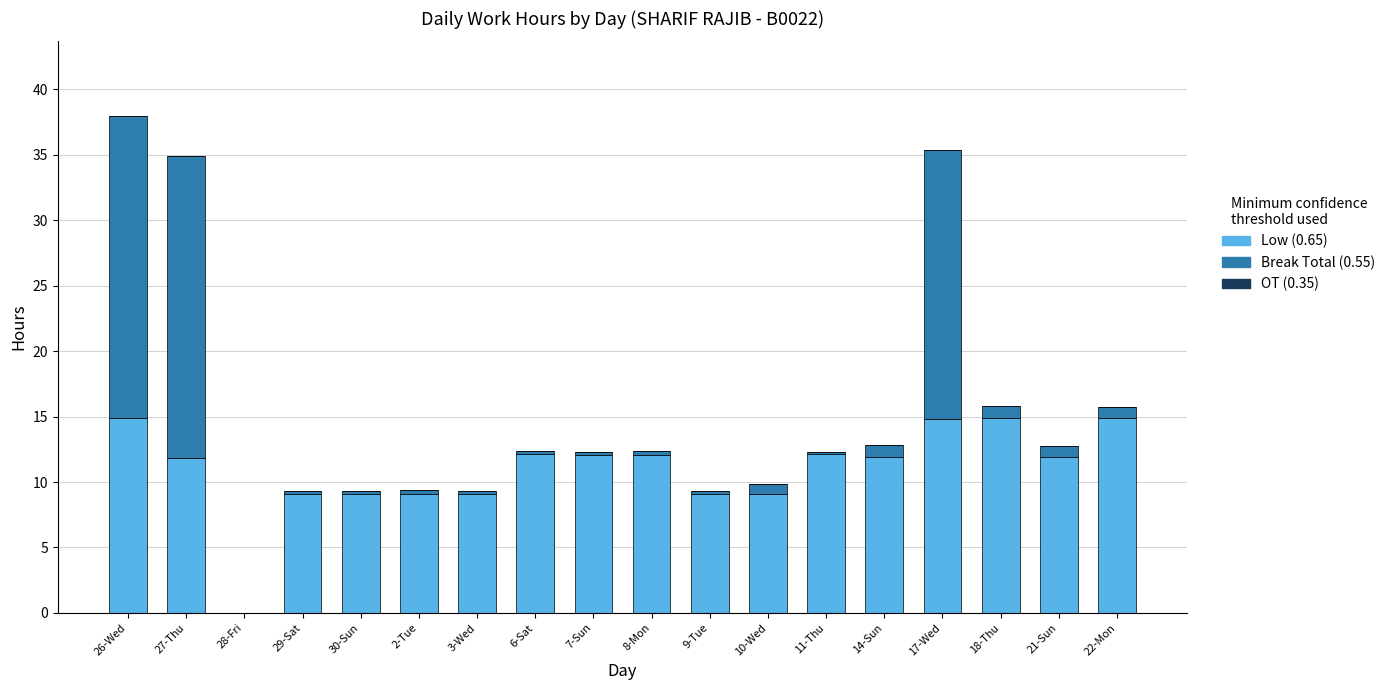

At which category is the sum across all series the highest?

26-Wed